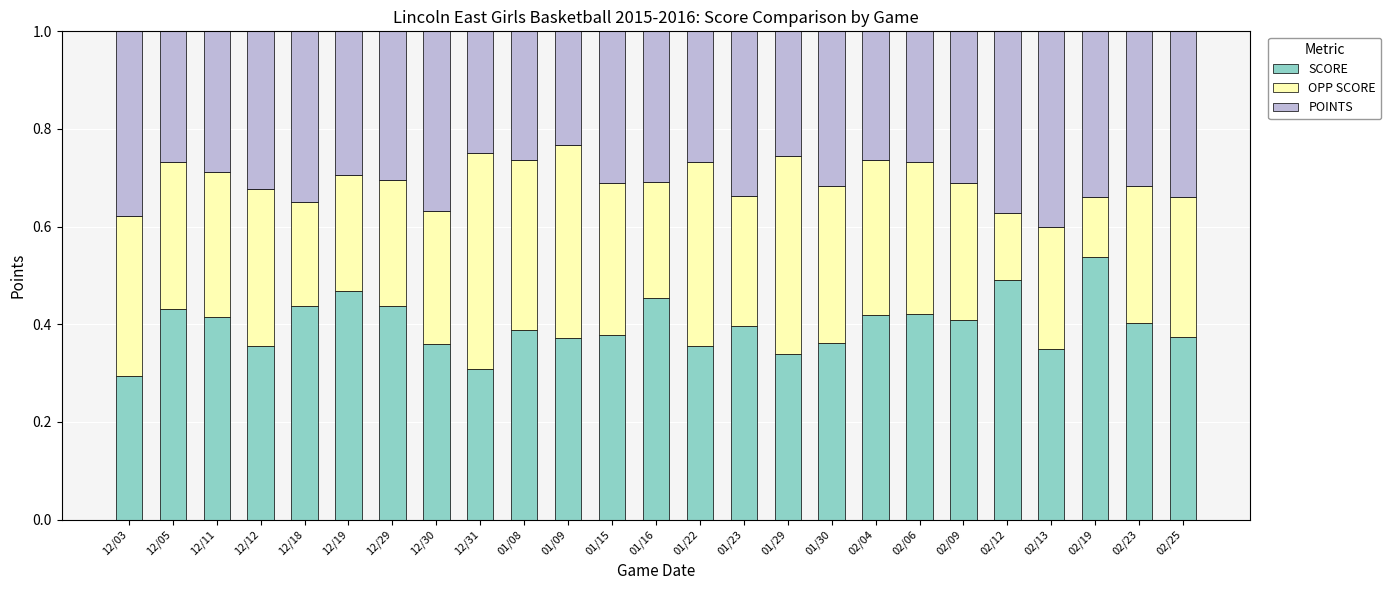

How many series are shown in this chart?

3